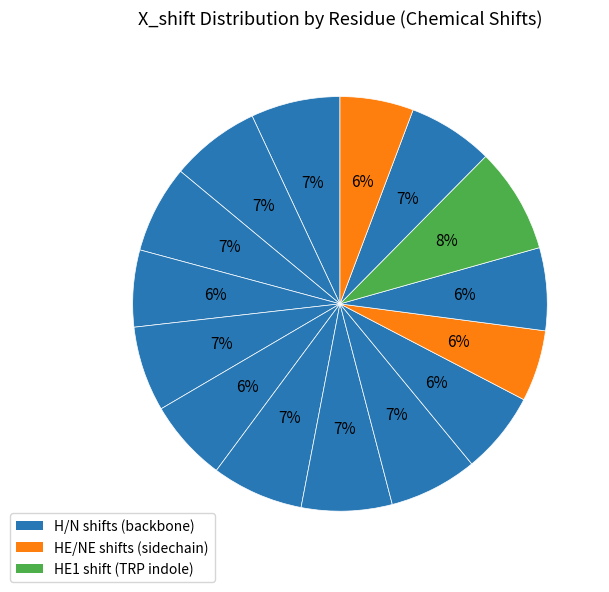

What is the largest slice in the pie chart?

13-TRP(HE1)